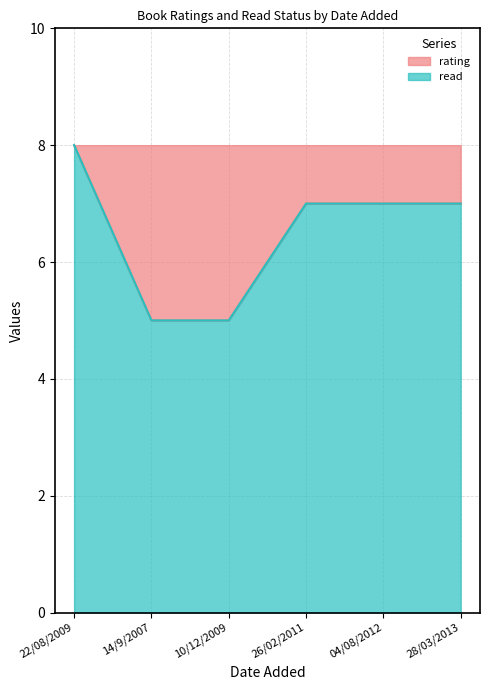

At which category does the chart reach its peak across all series?

22/08/2009